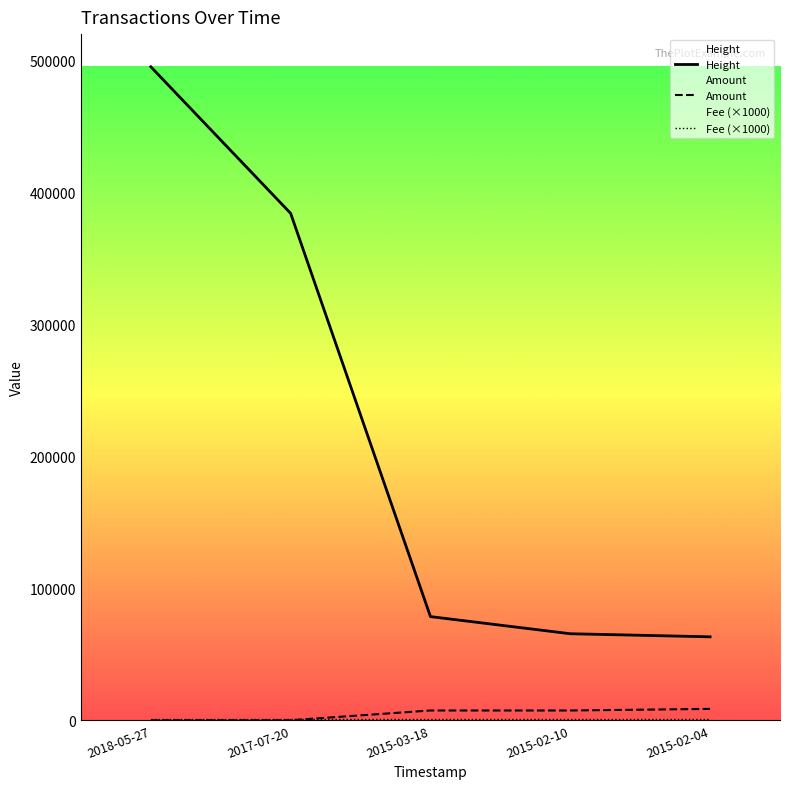

What is the difference between the highest and lowest values at 2015-02-10?

64496